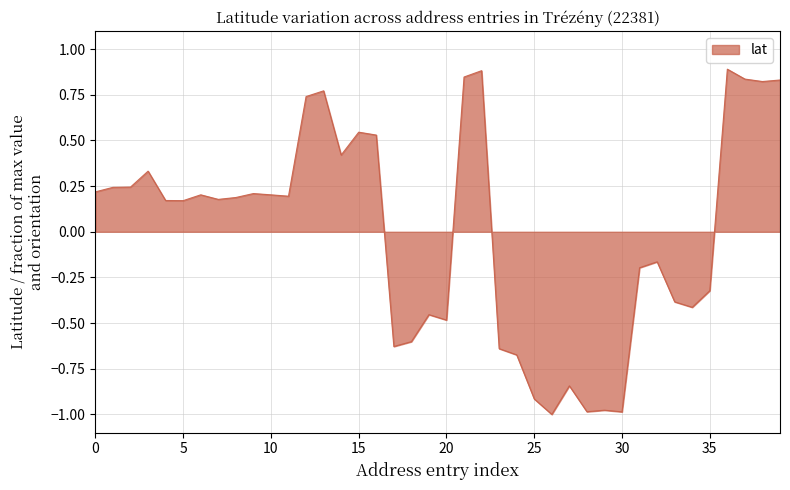

What is the difference between the maximum and minimum values?

1.9